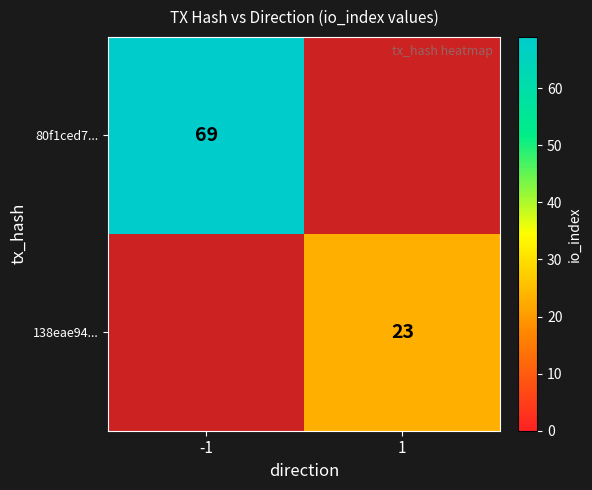

The value of 138eae94... at 1 is 23. True or false?

True